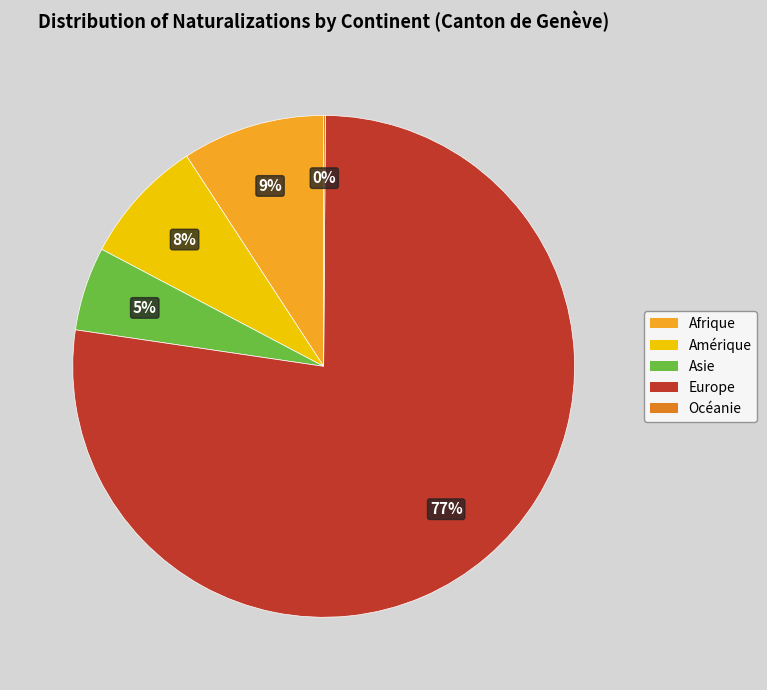

Between Afrique and Europe, which is larger?

Europe